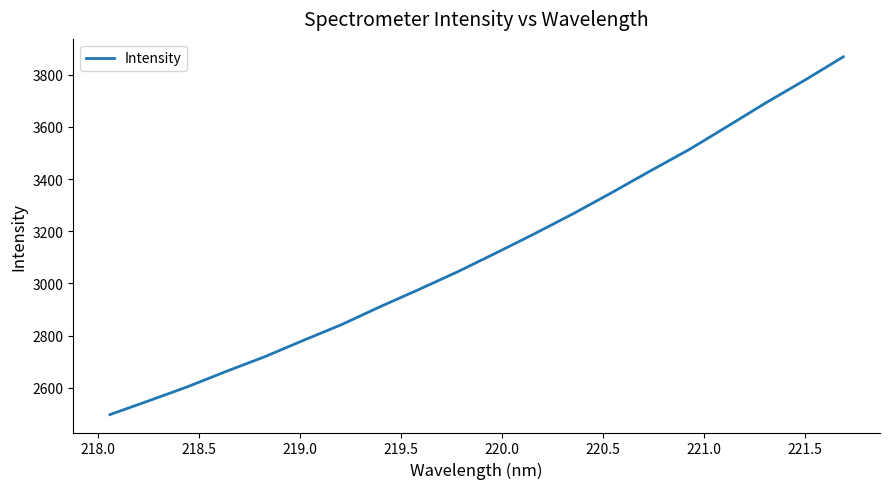

What is the difference between the maximum and minimum values?

1371.5